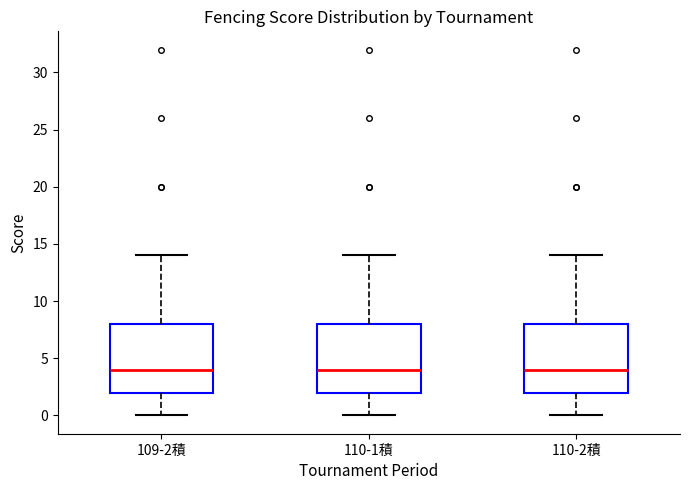

Where is the lower edge of the box for 110-1積 on the y-axis? The values are not printed on the chart, so give them approximately, as read against the axis.

2